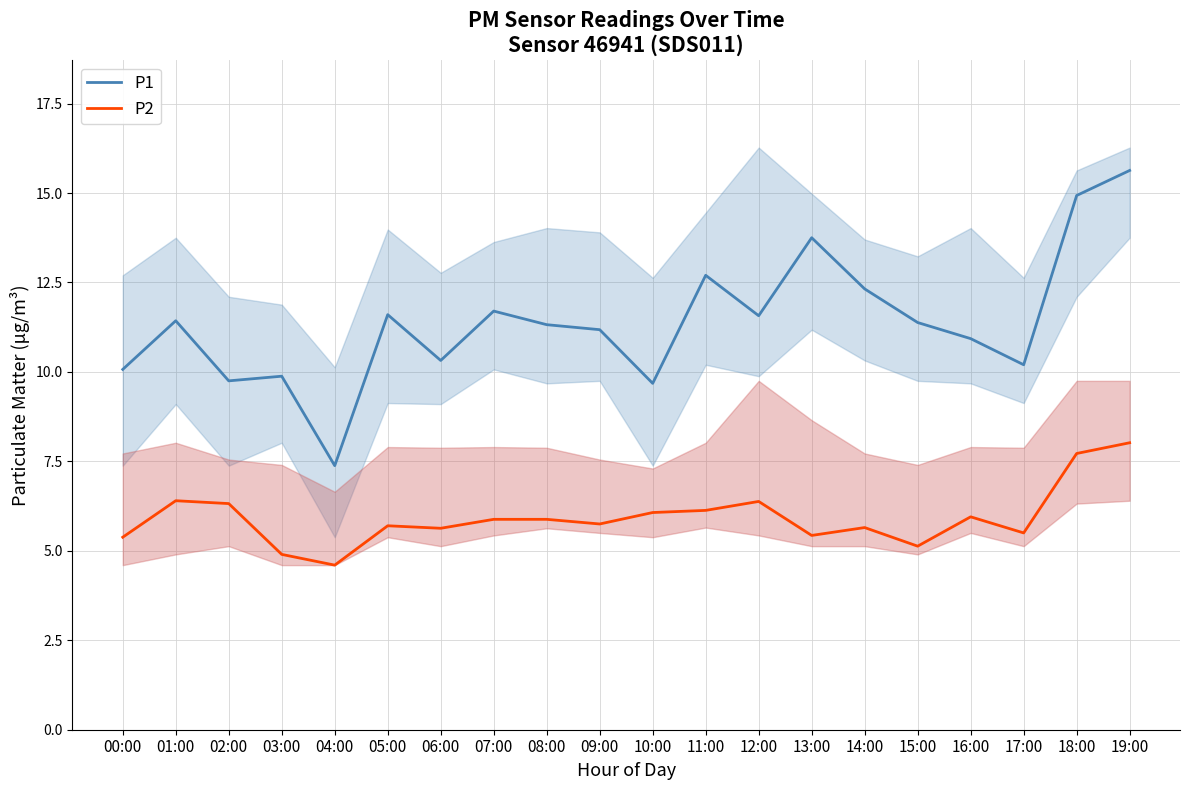

What is the difference between the maximum and second lowest values in the P2 series?

3.1